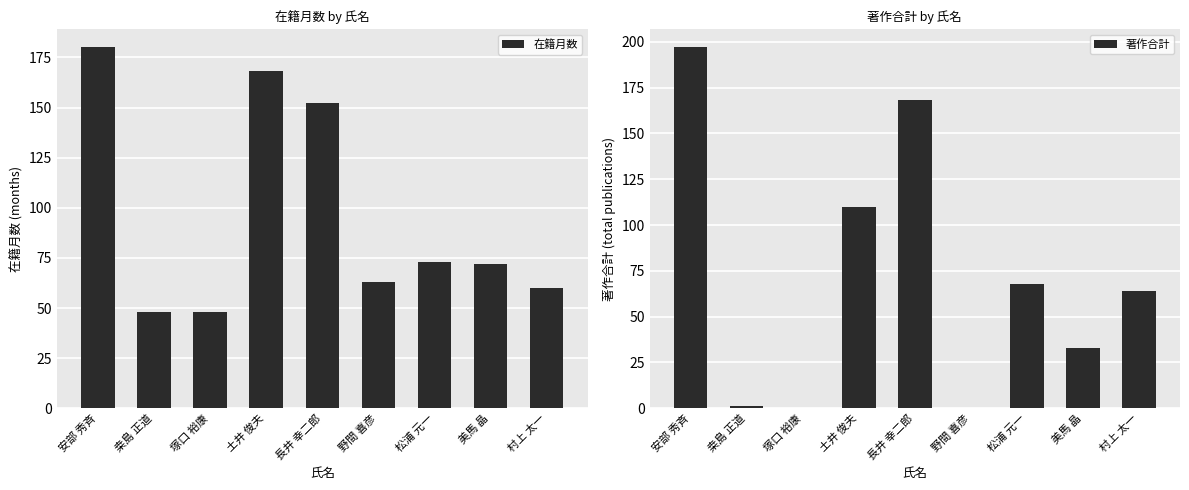

Which series has the largest total across all categories?

在籍月数